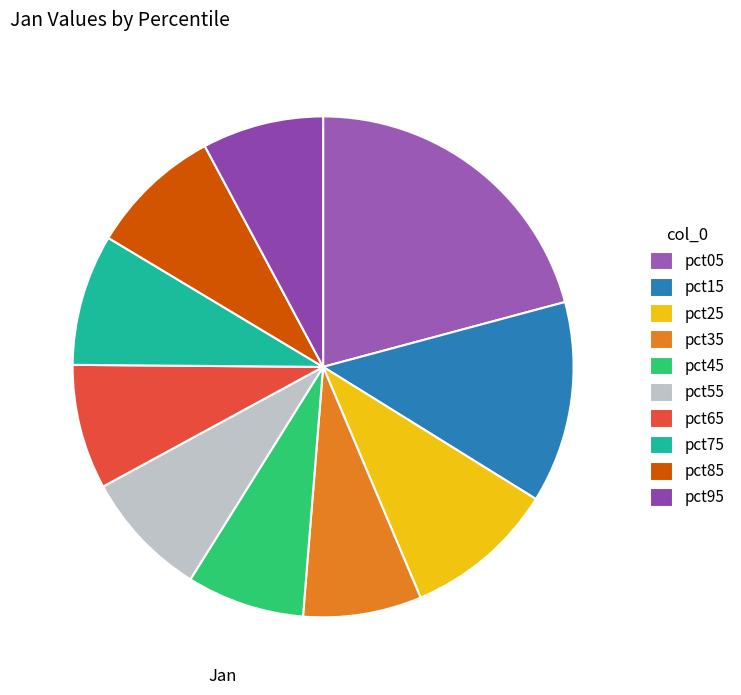

Count the number of slices in the pie.

10